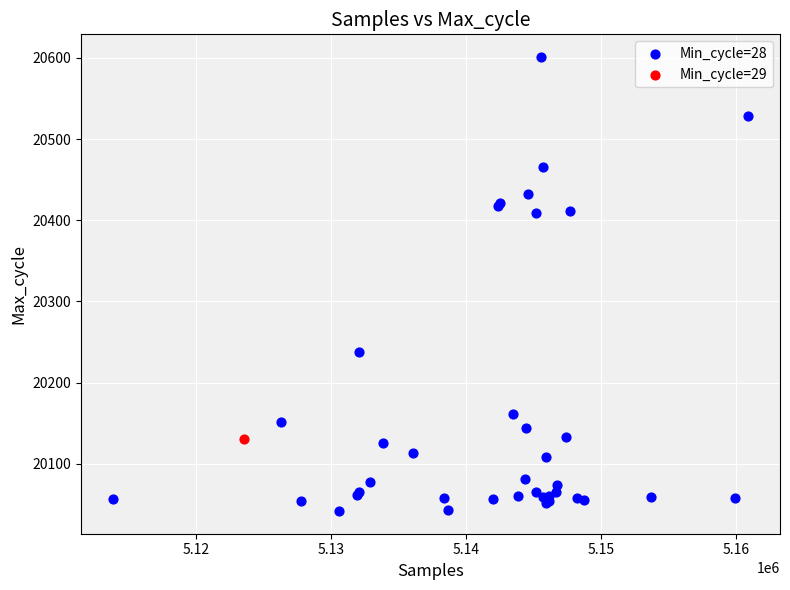

What are all the series names shown in the legend?

Min_cycle=28, Min_cycle=29